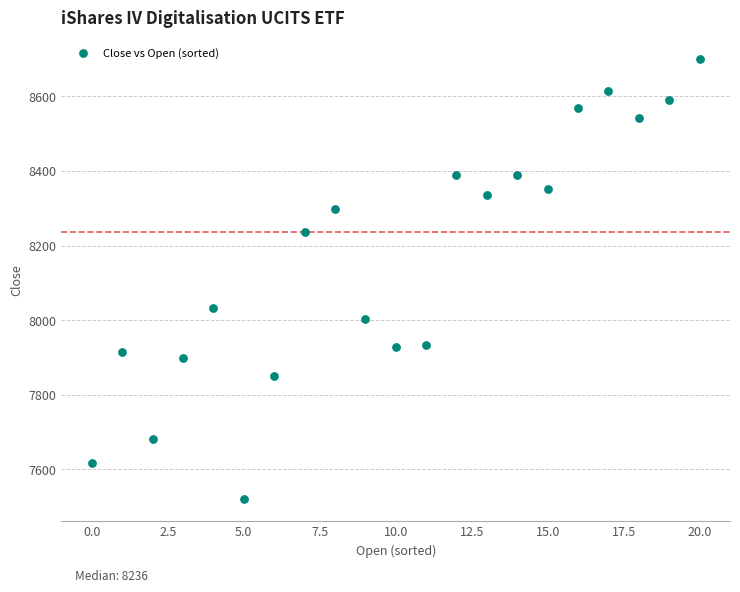

What Y value in the scatter plot is closest to 8110?

8032